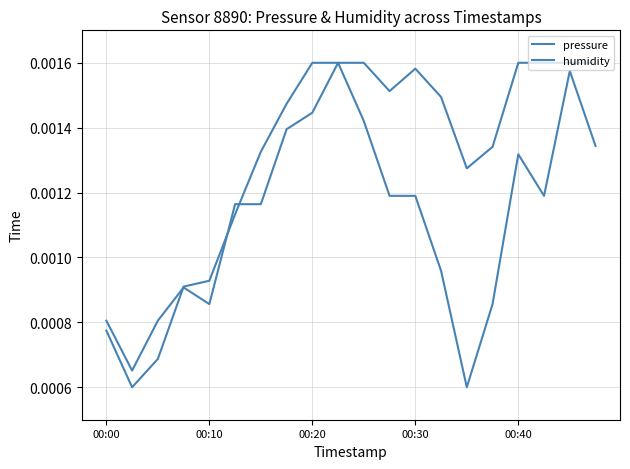

Rank the categories by pressure value from highest to lowest.

9, 18, 8, 10, 7, 19, 16, 11, 12, 17, 5, 6, 13, 00:30, 00:40, 15, 00:00, 00:20, 00:10, 14